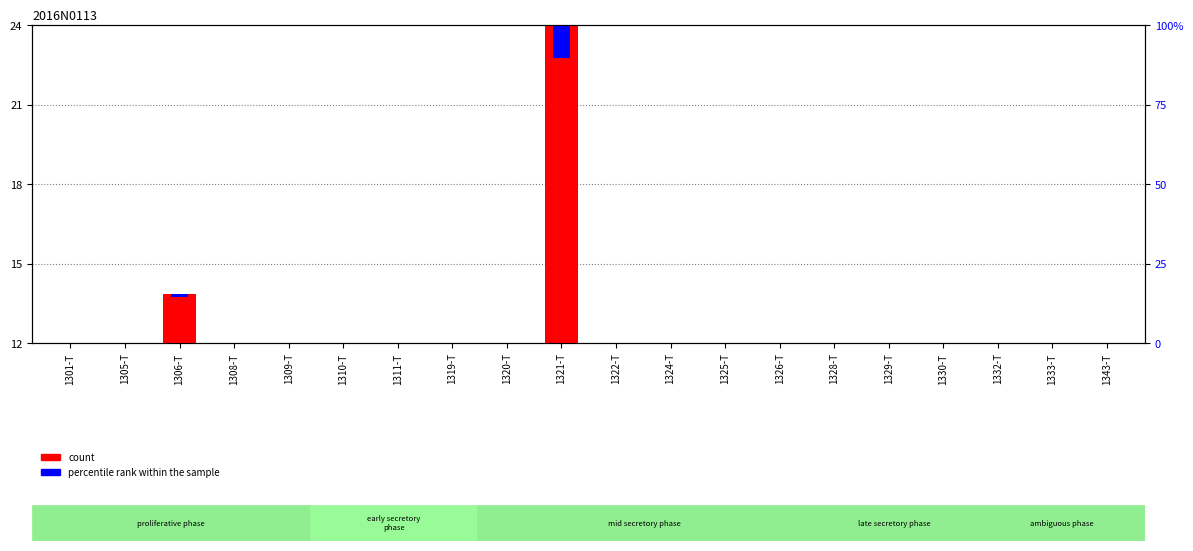

At 1332-T, list the series in order from smallest to largest.

percentile rank within the sample, count